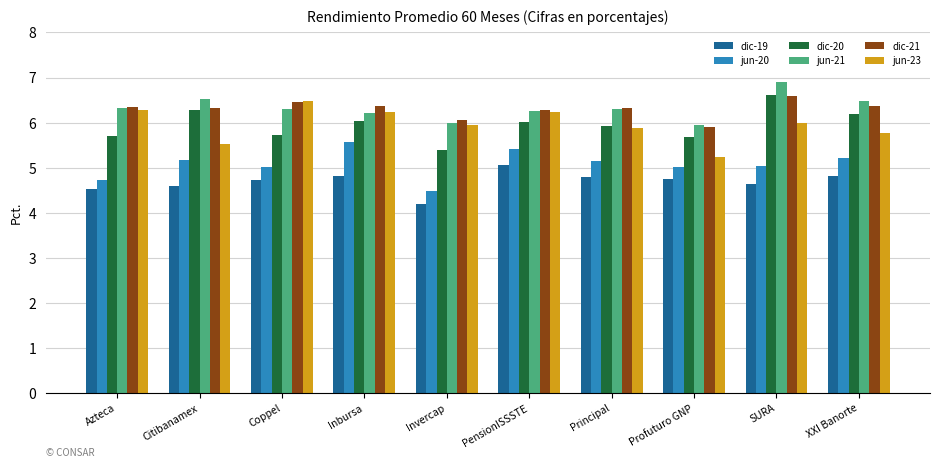

At which category is the sum across all series the highest?

SURA